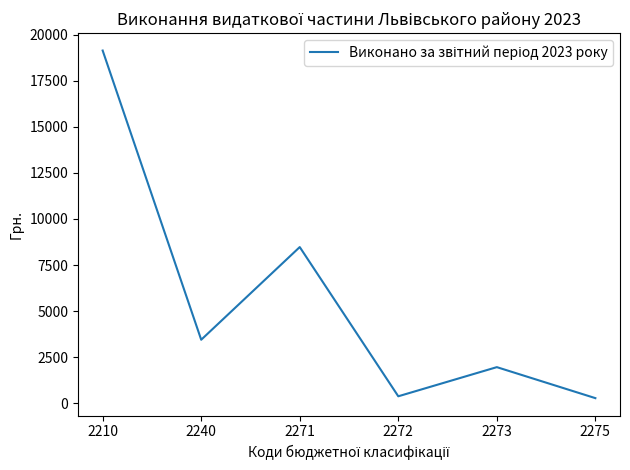

Reading left to right, what are all the values shown in this chart?

19136.6	3450.2	8476.9	383.1	1964.0	282.7